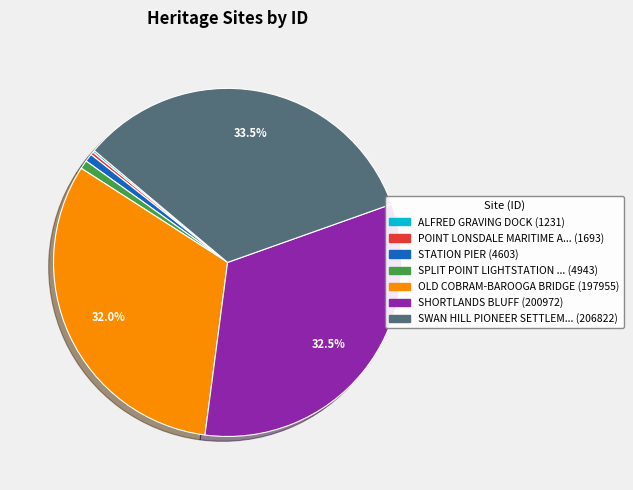

Is there a majority slice in this chart?

No